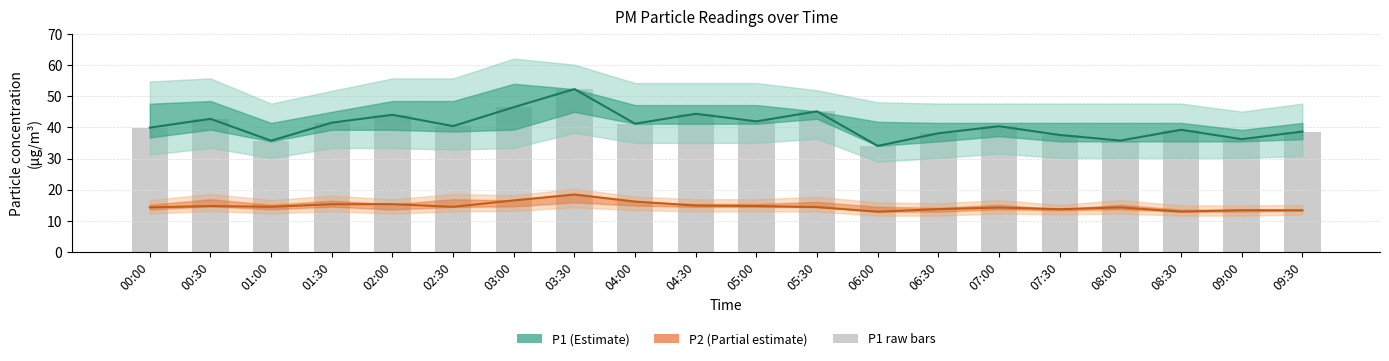

At which category is the sum across all series the highest?

03:30